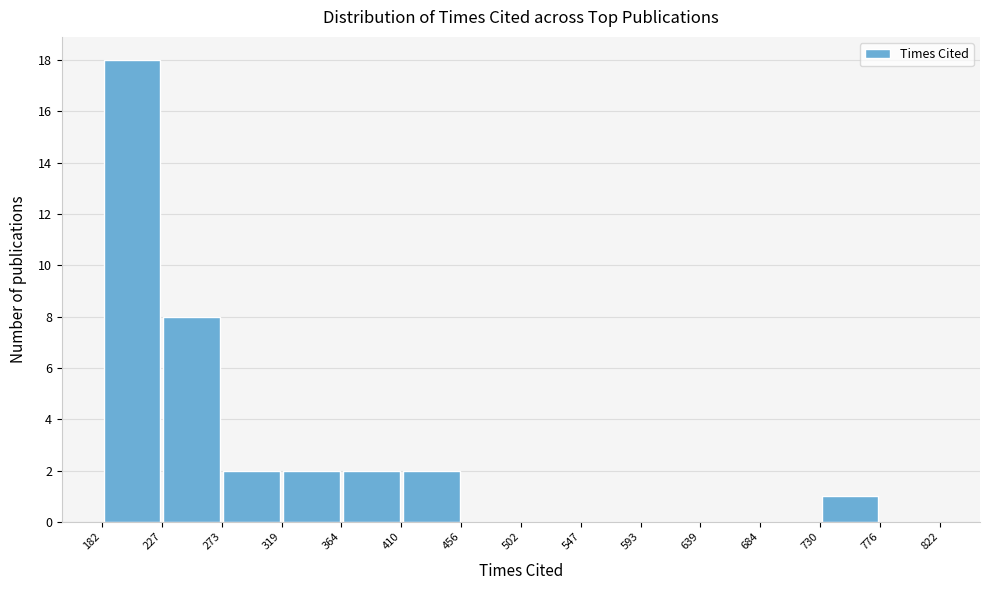

What is the height of the bar covering 227 to 273 on the x-axis? The values are not printed on the chart, so give them approximately, as read against the axis.

8